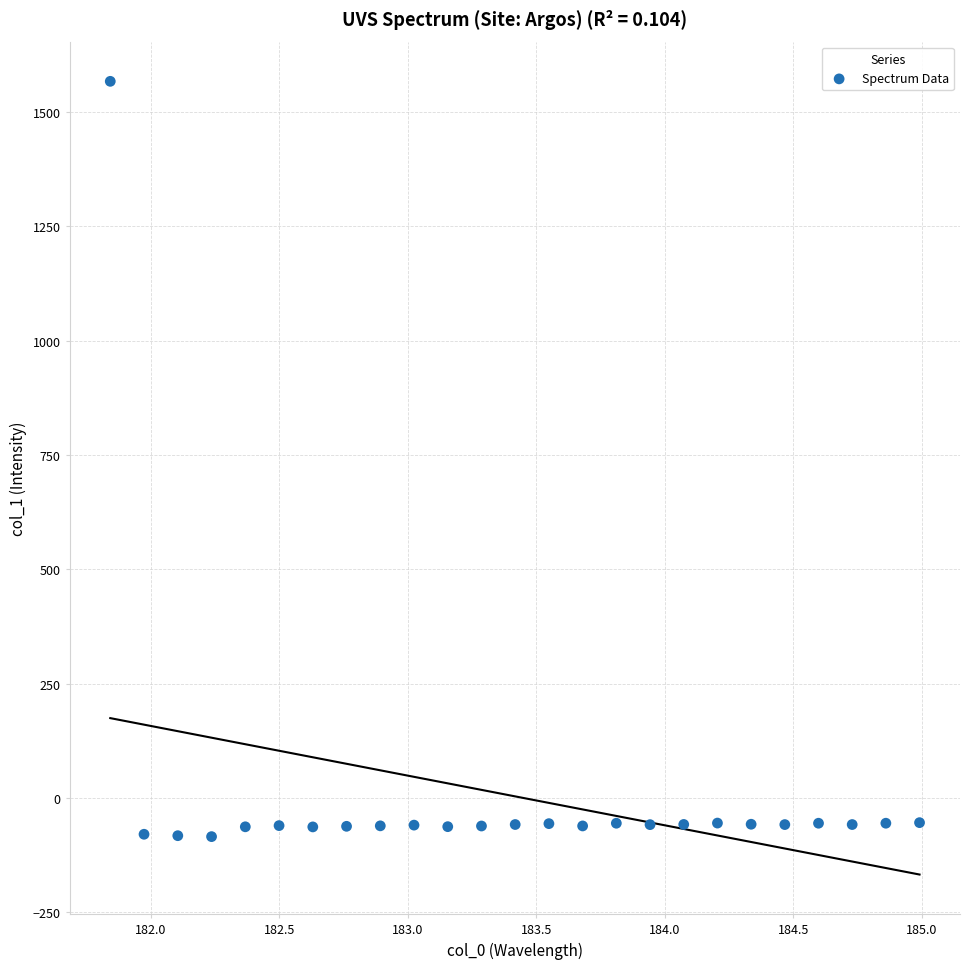

What is the range of Y values (max minus min)?

1652.0